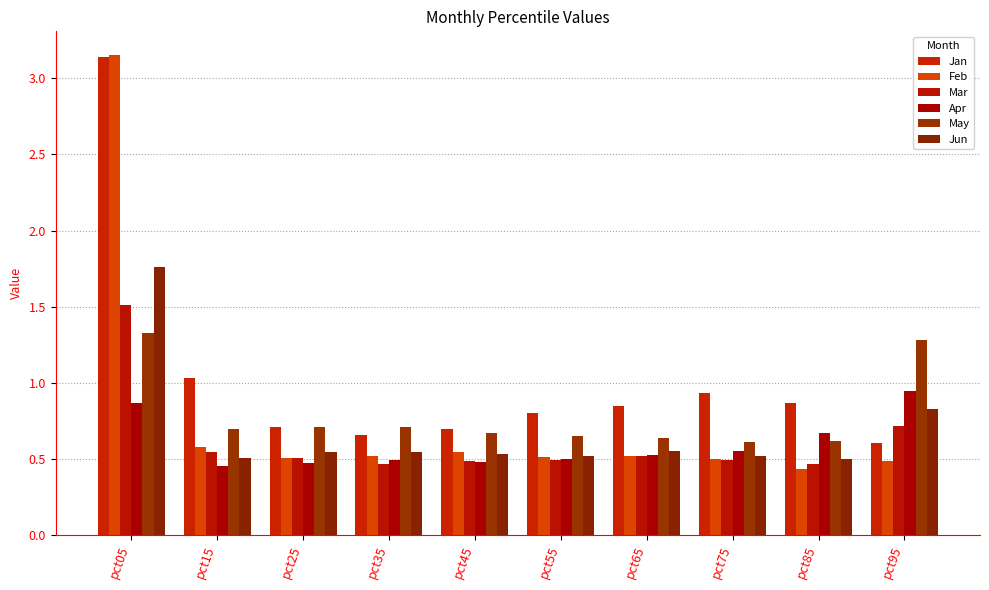

What are all the series names shown in the legend?

Jan, Feb, Mar, Apr, May, Jun